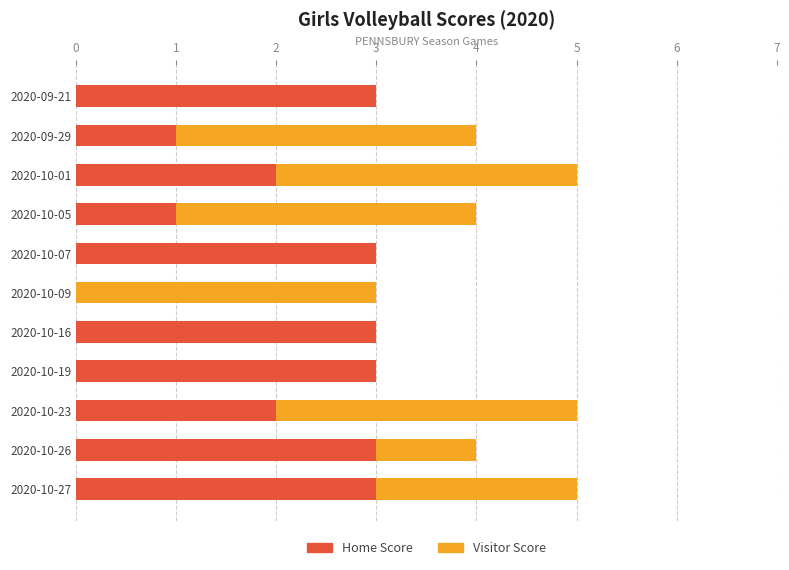

True or false: Home Score has a value of 2 at 2020-10-19.

False